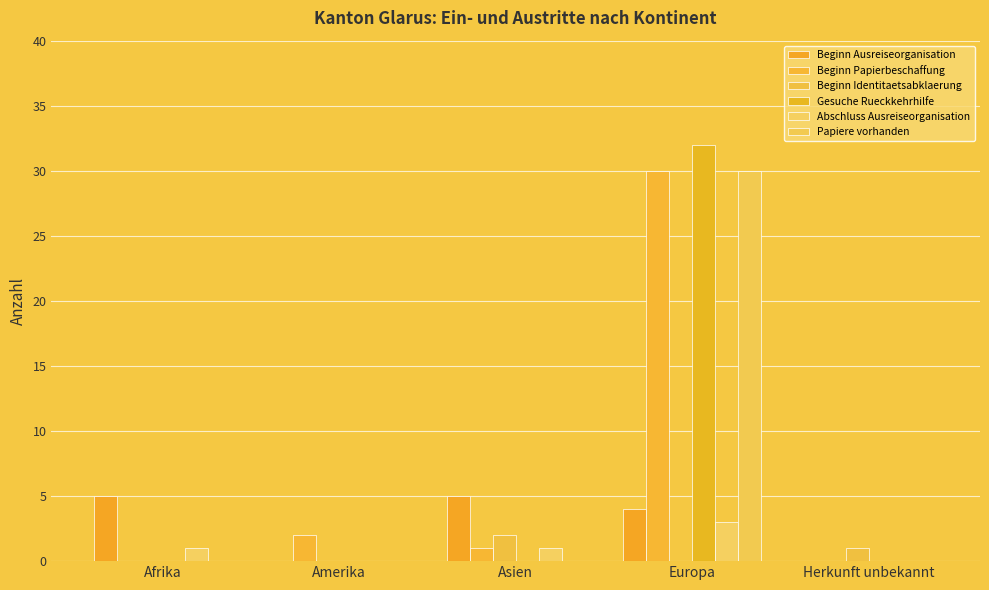

True or false: Beginn Identitaetsabklaerung has a value of -1 at Europa.

False